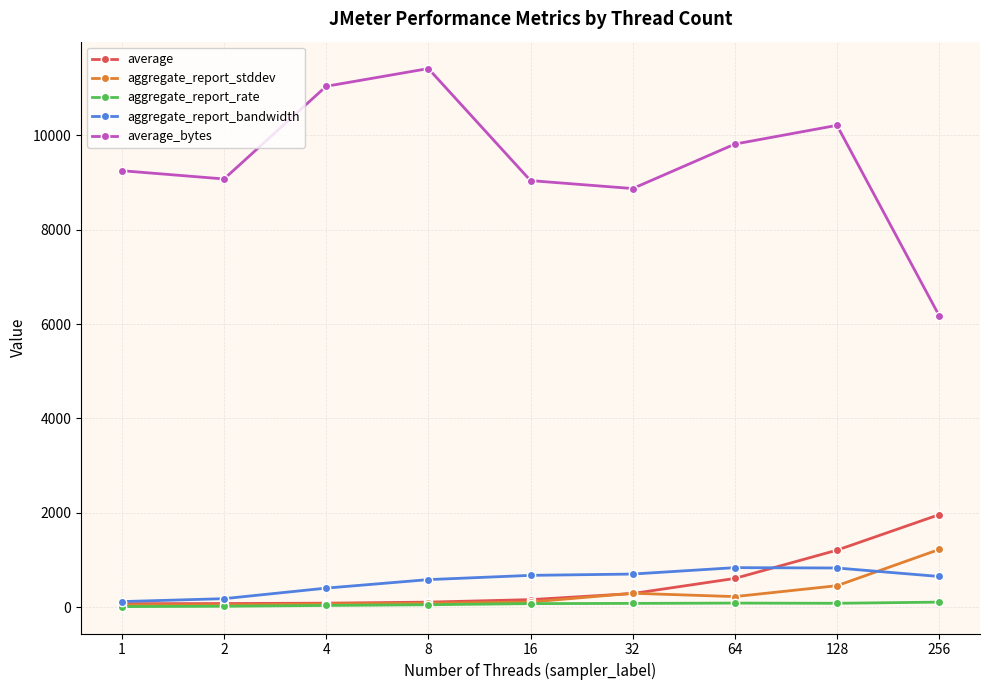

The aggregate_report_bandwidth series shows 651.7 at 256. True or false?

True